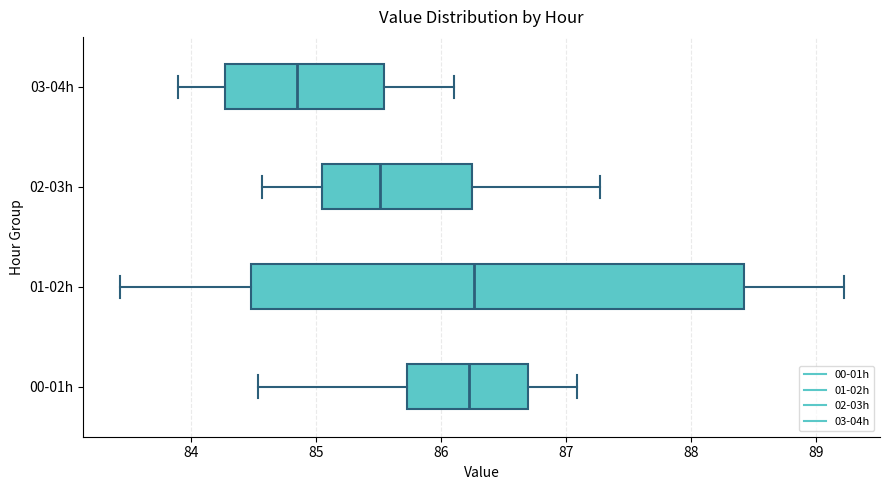

Which box is the widest, from its left edge to its right edge?

01-02h